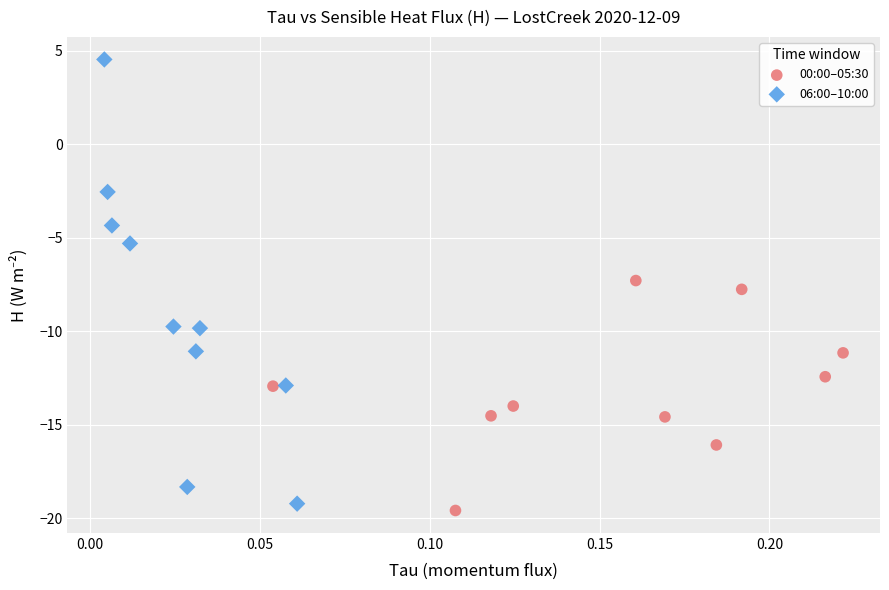

Which series contains the highest Y value?

06:00–10:00